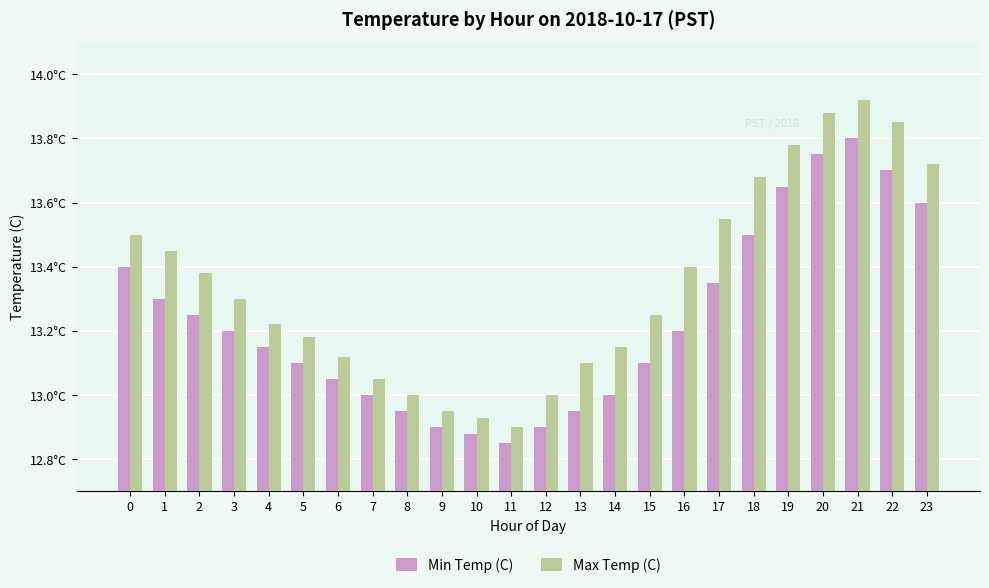

Does the chart contain stacked bars?

No